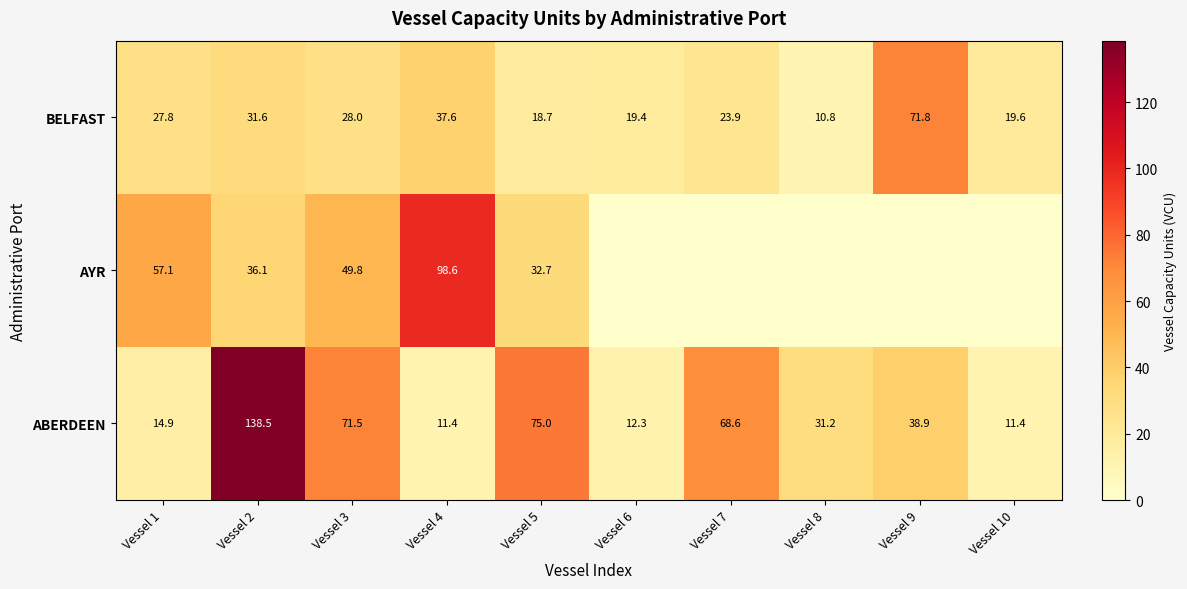

Is it true that BELFAST equals 18.6 at Vessel 2?

False